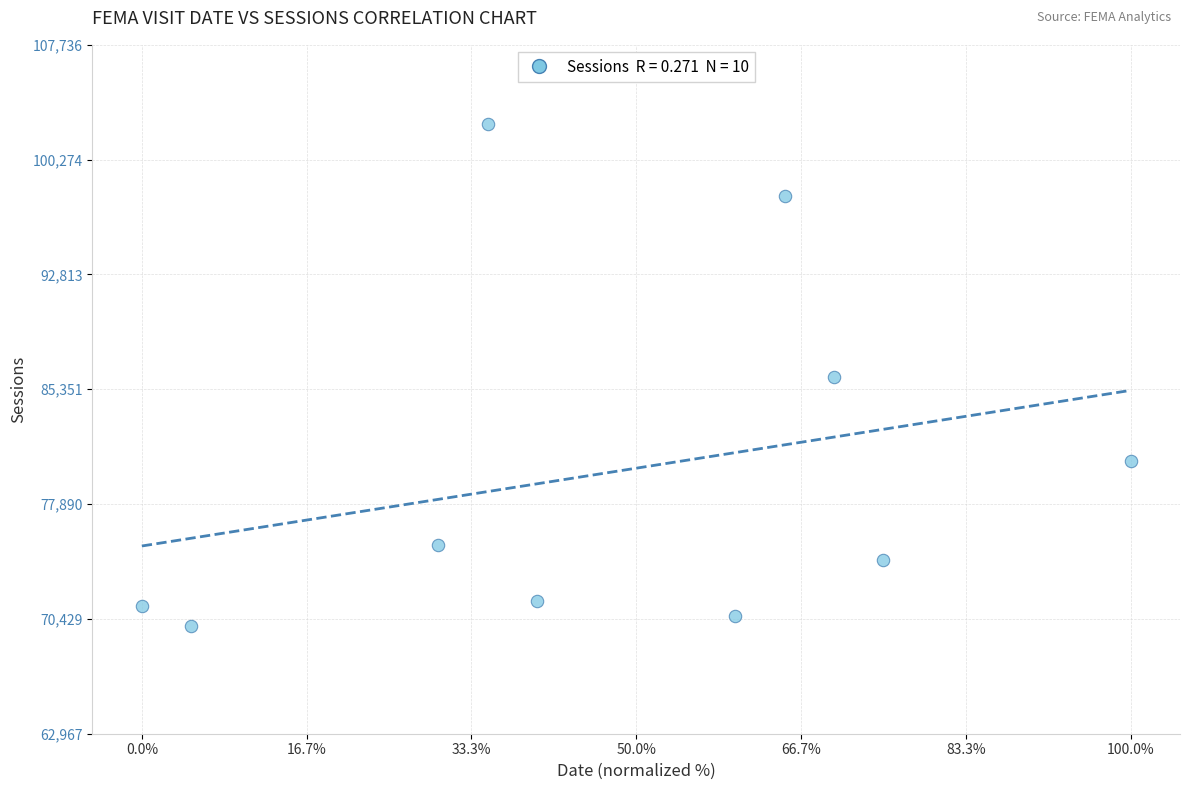

What is the range of X values (max minus min)?

100